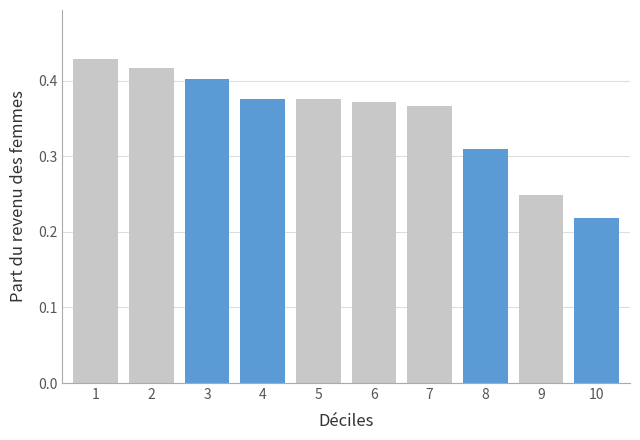

What is the sum of the values at 3 and 6?

0.8